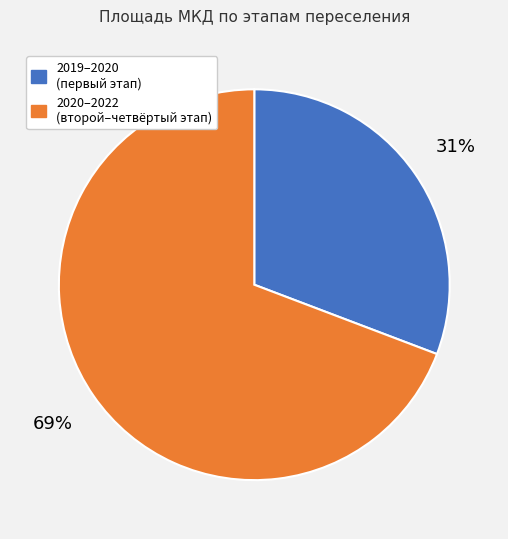

To the nearest percent, what is the average slice percentage?

50%